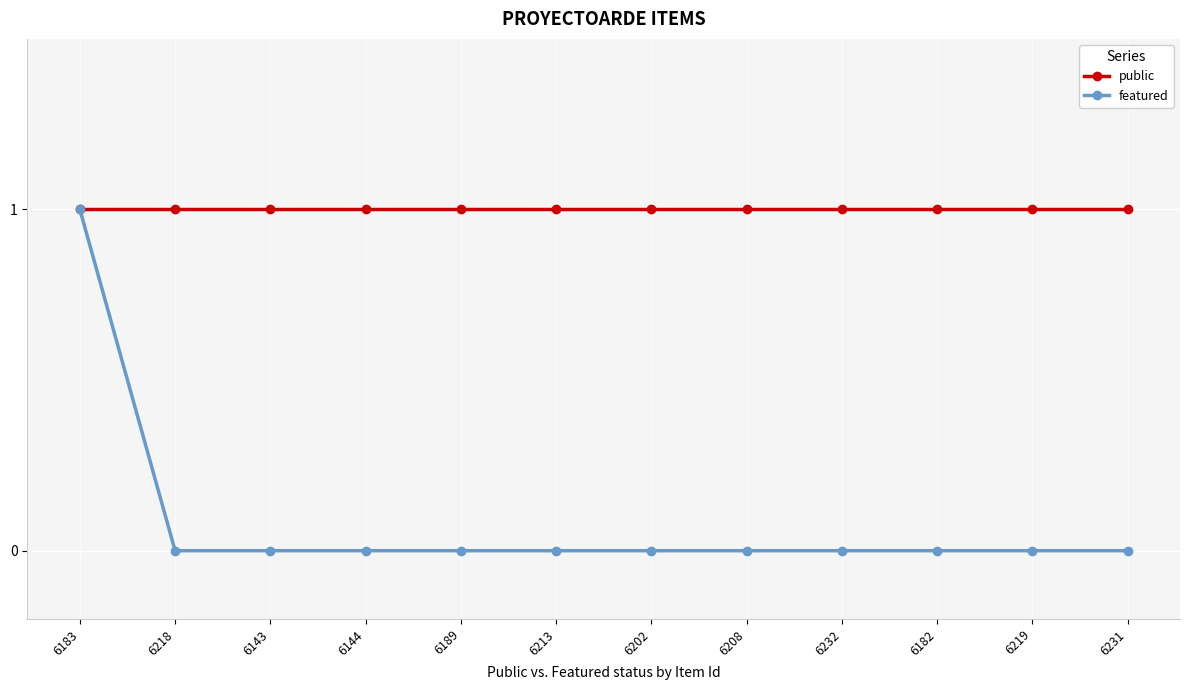

List the series in order of their overall mean, lowest first.

featured, public